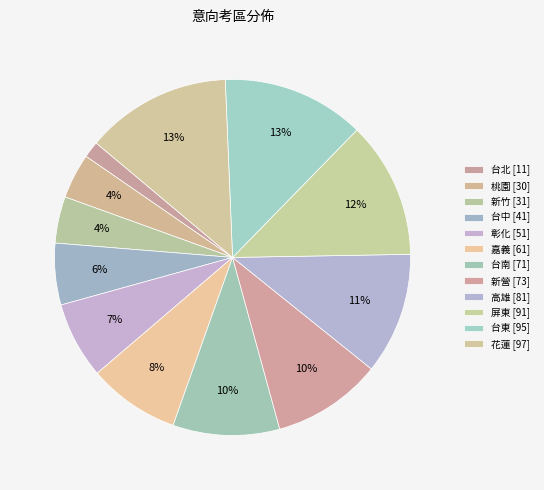

Rank the categories by value from highest to lowest.

花蓮, 台東, 屏東, 高雄, 新營, 台南, 嘉義, 彰化, 台中, 新竹, 桃園, 台北